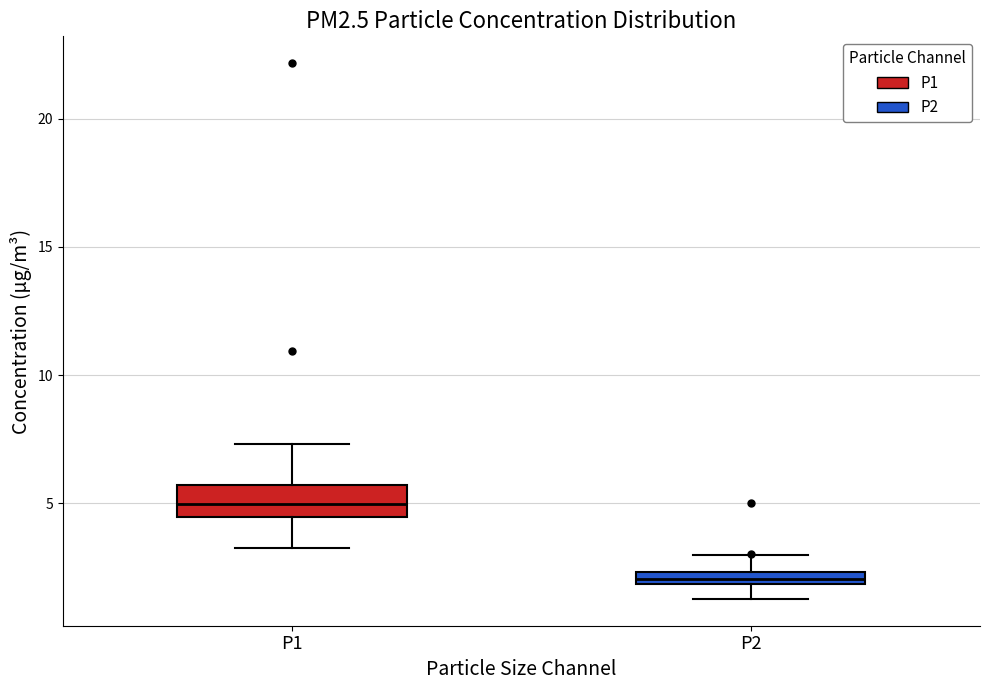

Which box's median line is the lowest?

P2